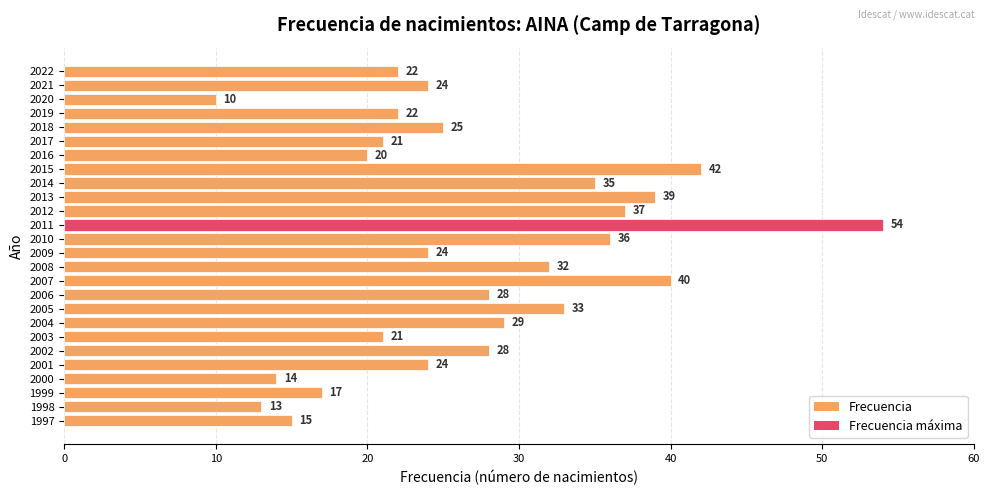

Which has a higher value, 2013 or 2022?

2013